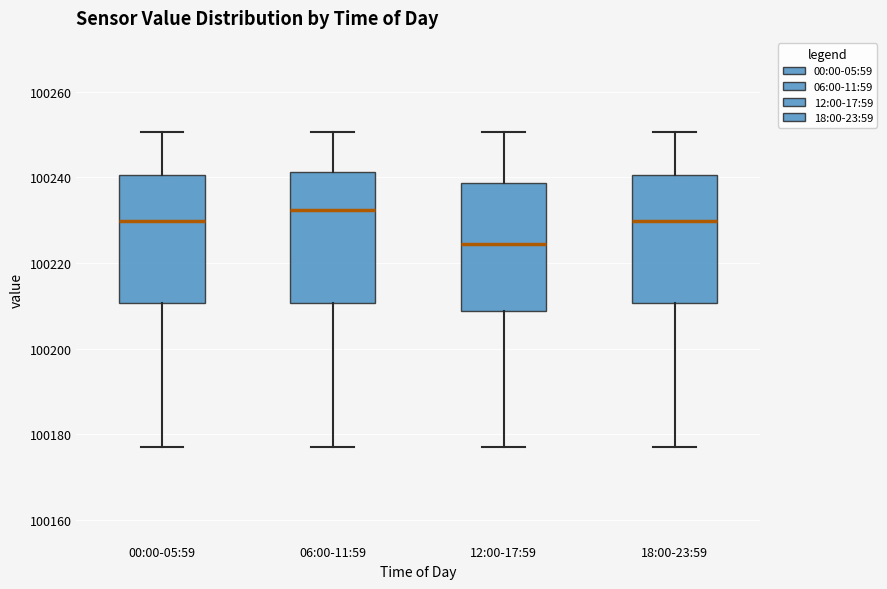

Reading left to right, transcribe this box plot: for each box, give where its median line is, the range the box spans, and where its two whiskers end, as read against the y-axis. The values are not printed on the chart, so give them approximately, as read against the axis.

00:00-05:59: median 100230, box 100210 to 100240, whiskers 100178 to 100250
06:00-11:59: median 100232, box 100210 to 100242, whiskers 100178 to 100250
12:00-17:59: median 100224, box 100208 to 100238, whiskers 100178 to 100250
18:00-23:59: median 100230, box 100210 to 100240, whiskers 100178 to 100250